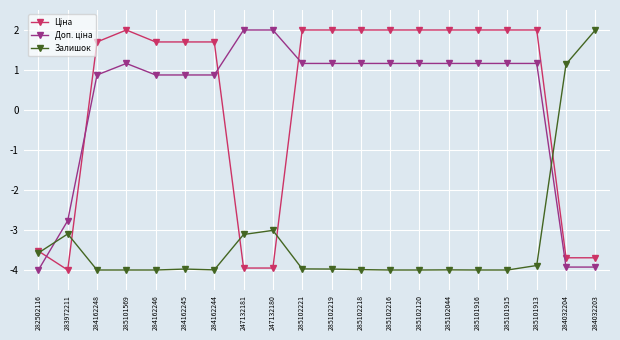

Count the number of data series in this chart.

3